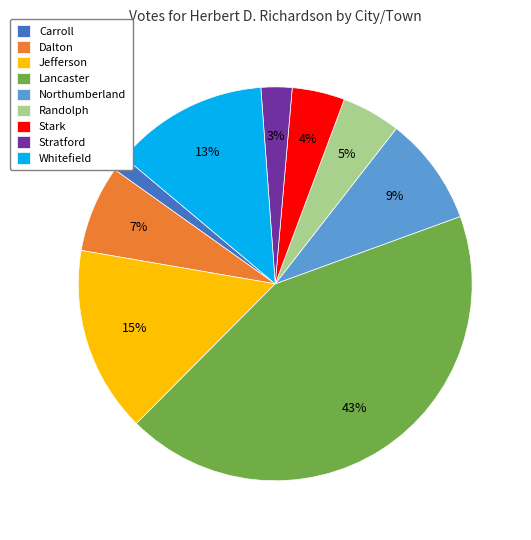

What is the ratio of the value at Jefferson to the value at Dalton?

2.1